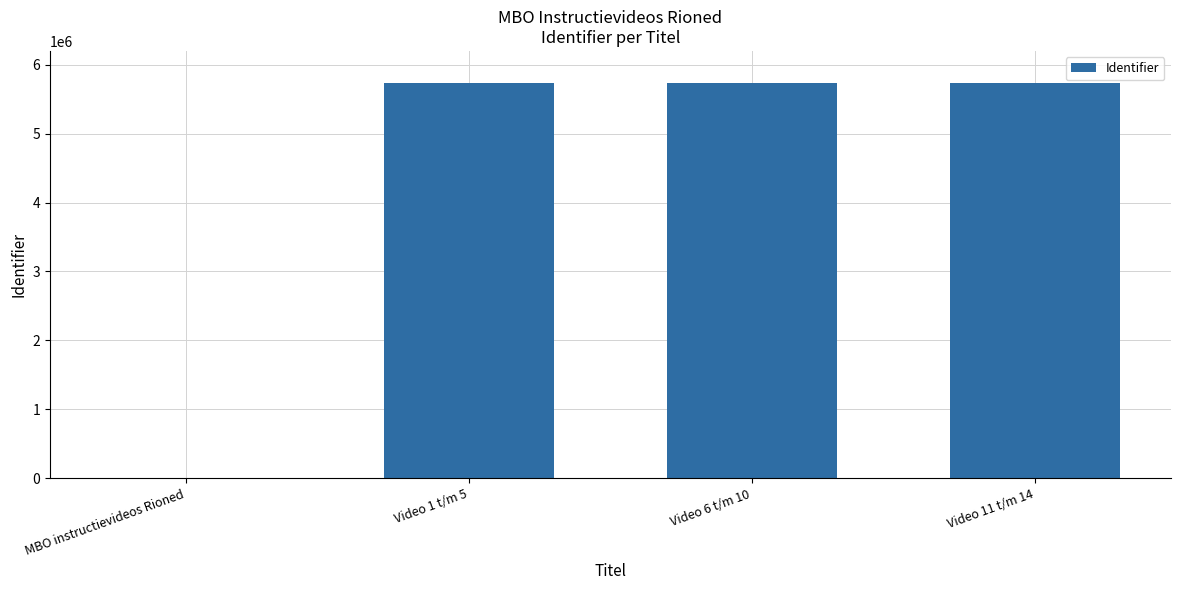

What is the greatest value displayed?

5730810